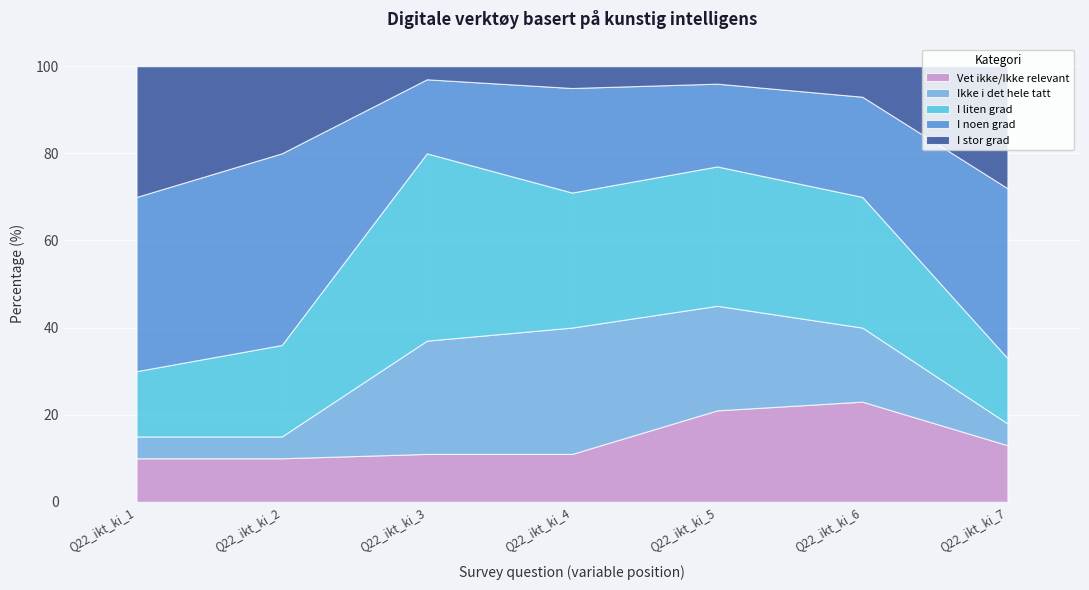

Between Q22_ikt_ki_3 and Q22_ikt_ki_2, which series saw the biggest shift?

I noen grad